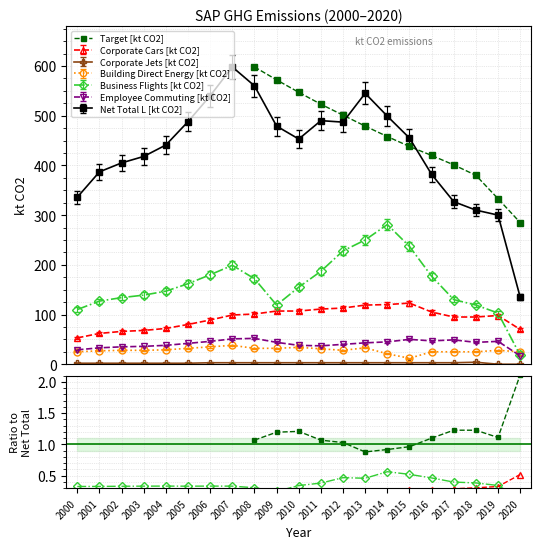

Which series changed the most between 2002 and 2003?

Net Total L [kt CO2]